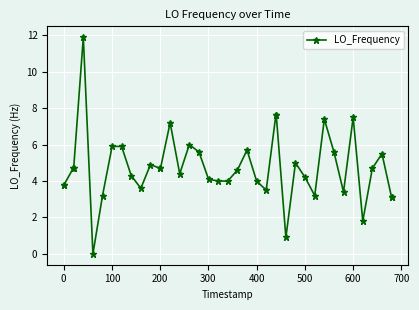

What is the sum of all values?

189.8